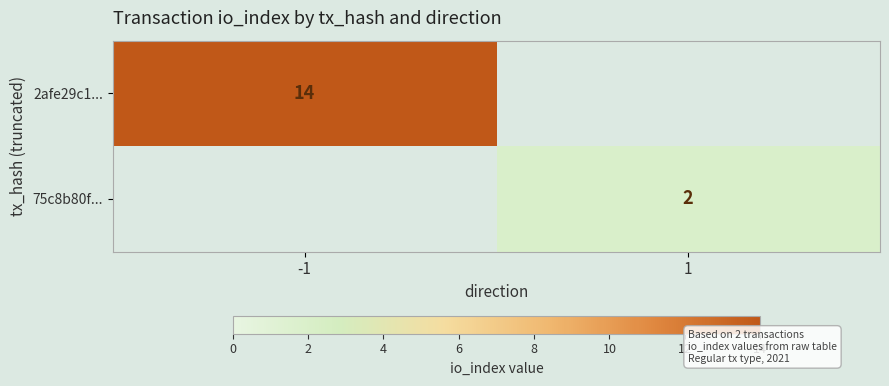

The value of 75c8b80f... at 1 is 2. True or false?

True